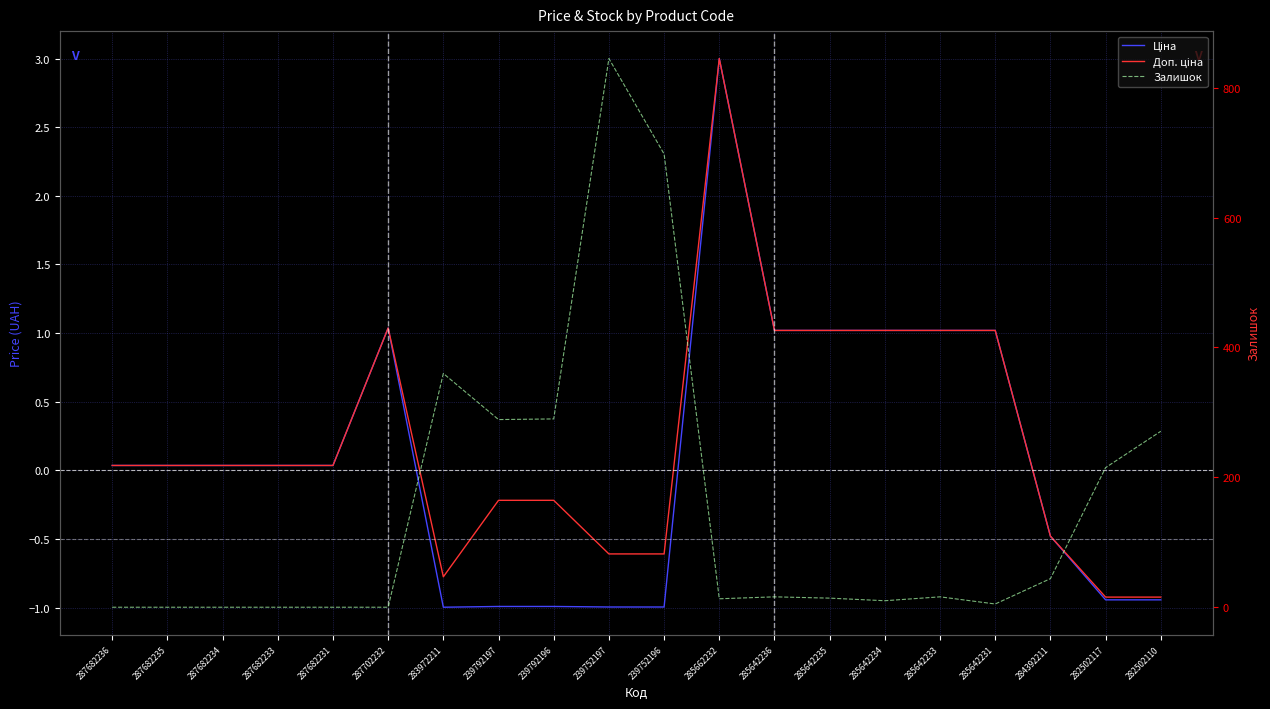

Reading left to right, what are all the values shown in this chart?

Ціна: 0.0	0.0	0.0	0.0	0.0	1.0	-1.0	-1.0	-1.0	-1.0	-1.0	3.0	1.0	1.0	1.0	1.0	1.0	-0.5	-0.9	-0.9
Доп. ціна: 0.0	0.0	0.0	0.0	0.0	1.0	-0.8	-0.2	-0.2	-0.6	-0.6	3.0	1.0	1.0	1.0	1.0	1.0	-0.5	-0.9	-0.9
Залишок: 0.0	0.0	0.0	0.0	0.0	0.0	360.0	289.0	290.0	845.0	698.0	13.0	16.0	14.0	10.0	16.0	5.0	44.0	215.0	271.0